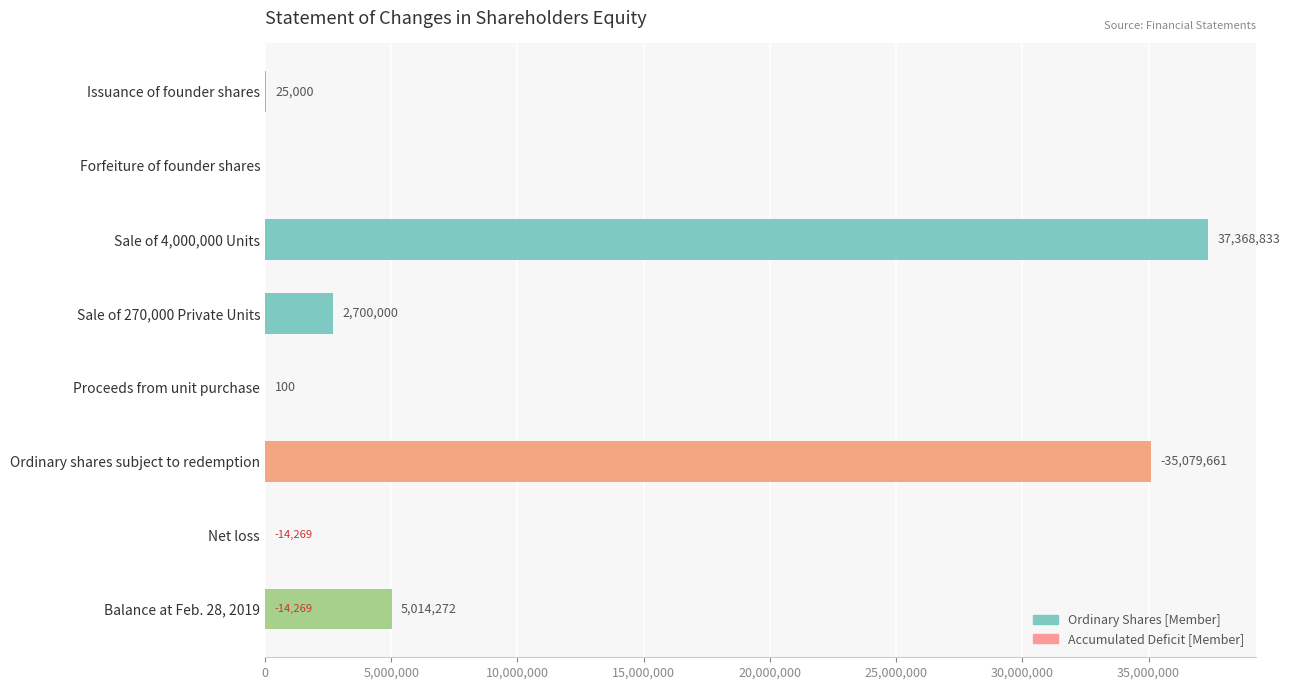

The Accumulated Deficit [Member] series shows -8490 at Proceeds from unit purchase. True or false?

False